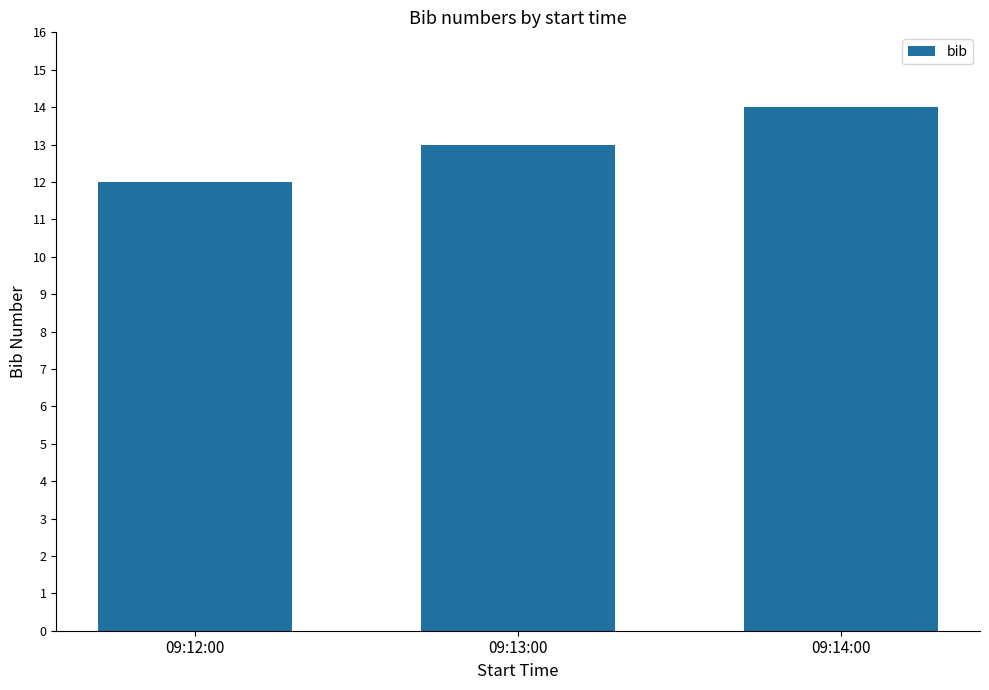

Reading right to left, list all the values displayed in this chart.

09:14:00=14	09:13:00=13	09:12:00=12